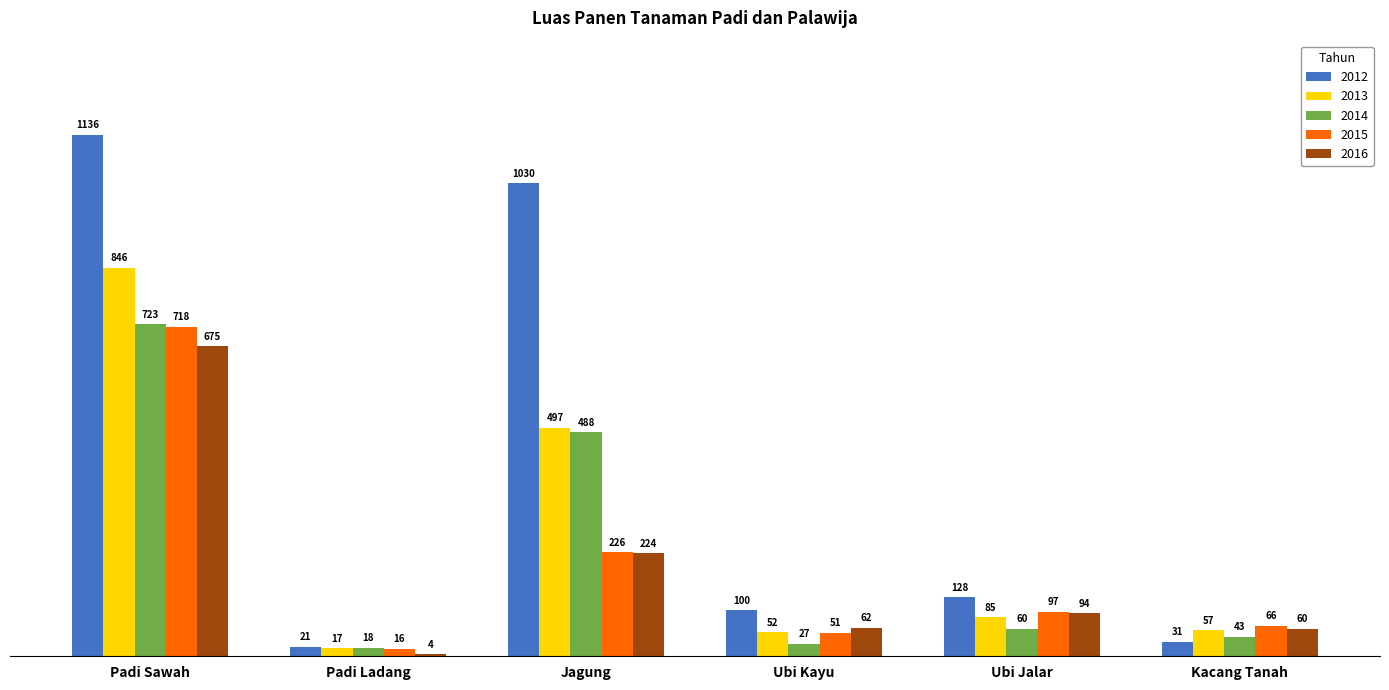

Reading left to right, transcribe all the data shown in this chart.

2012: 1136	21	1030	100	128	31
2013: 846	17	497	52	85	57
2014: 723	18	488	27	60	43
2015: 718	16	226	51	97	66
2016: 675	4	224	62	94	60